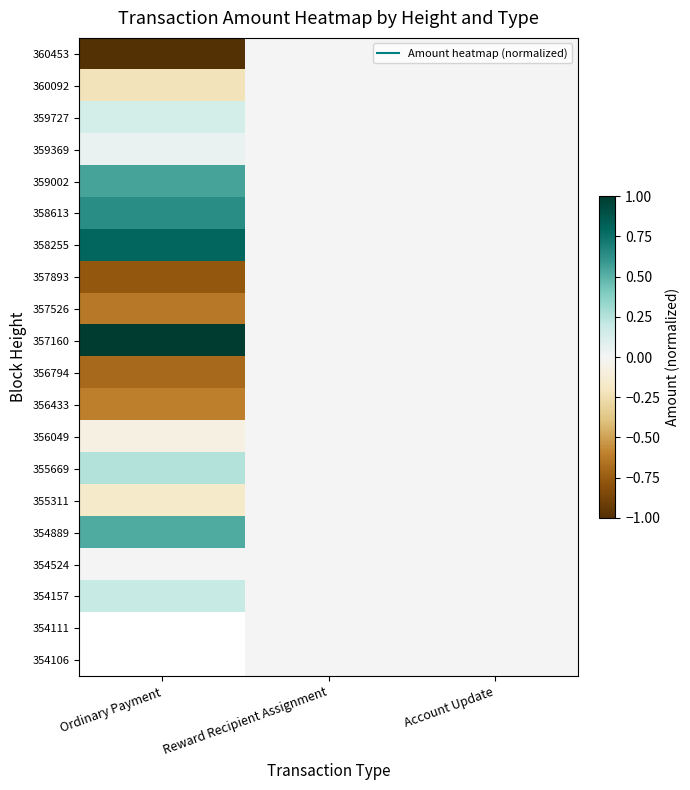

At which category is the sum across all series the highest?

Reward Recipient Assignment